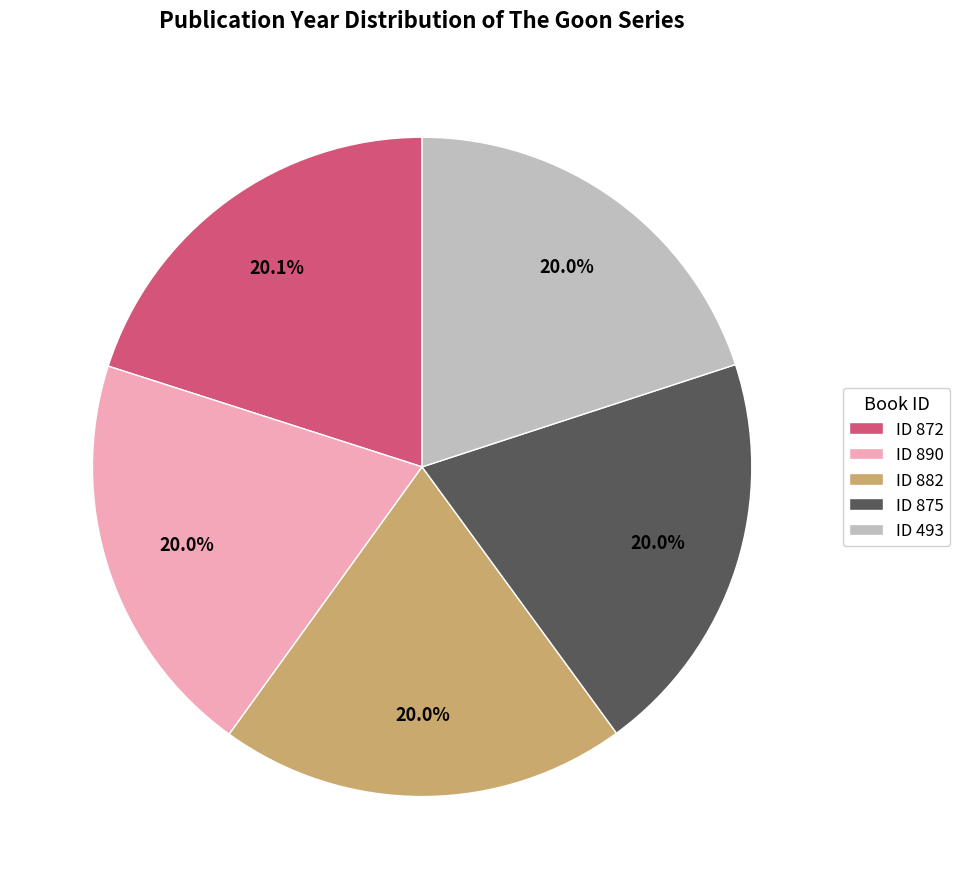

Approximately how many times larger is the value at ID 872 compared to ID 493?

1.0